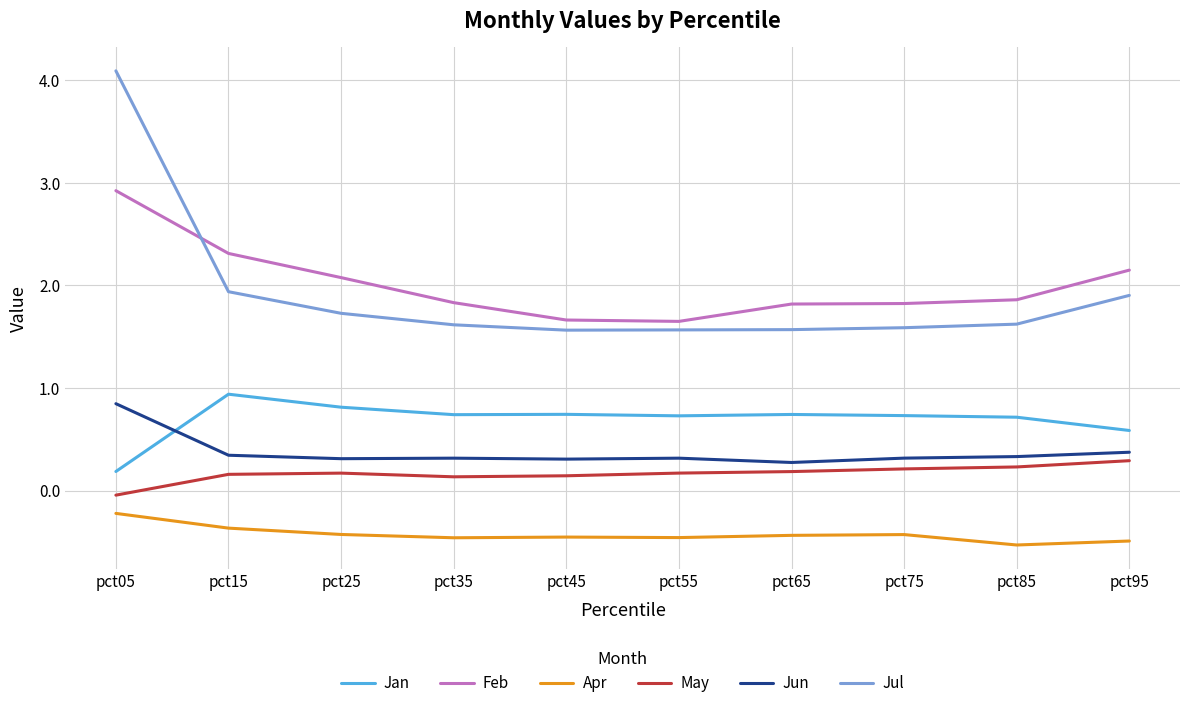

What is the difference between the second highest and minimum values in the Jun series?

0.1